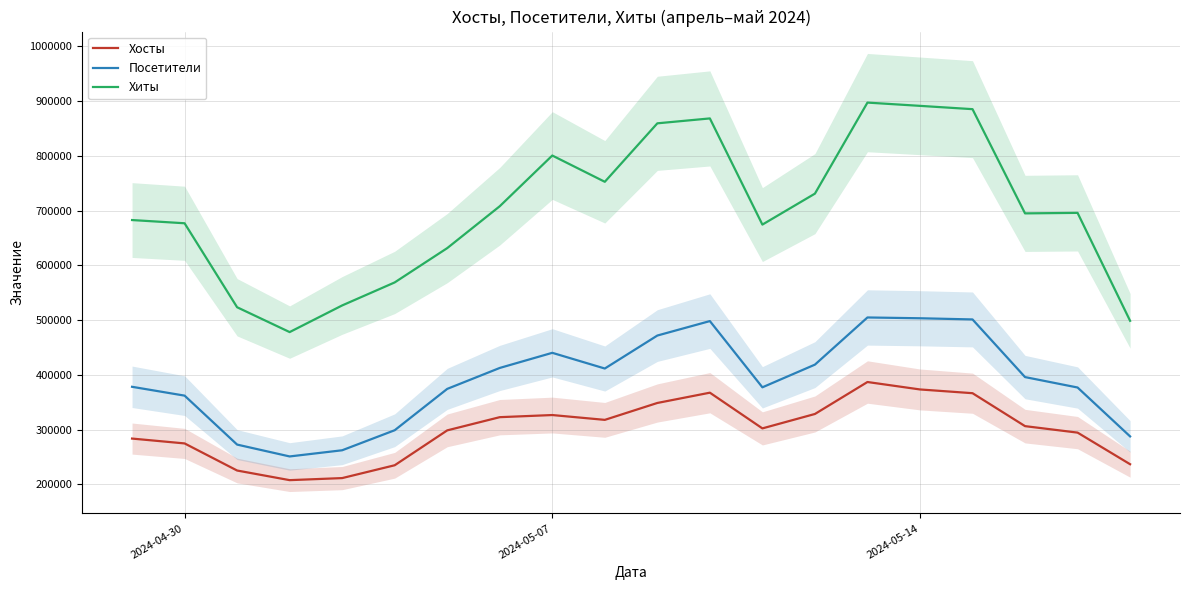

Which series has the largest total across all categories?

Хиты